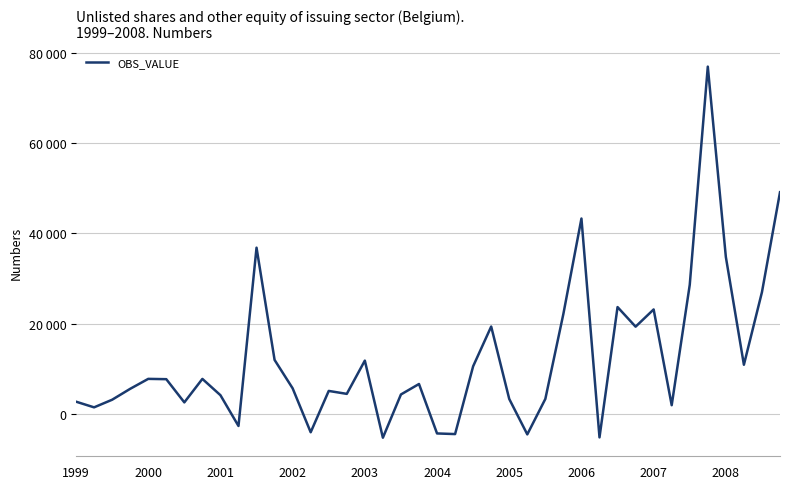

Does the chart have visible grid lines?

Yes